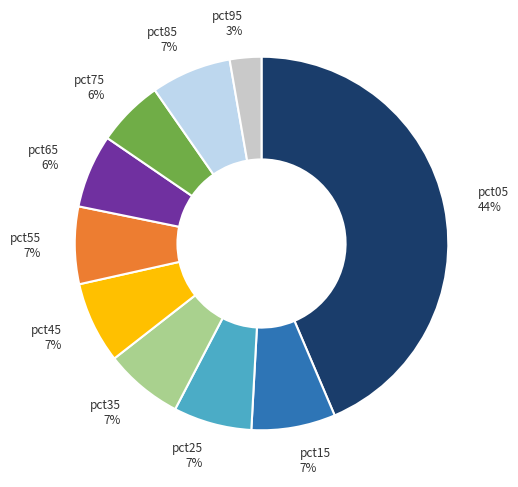

Does pct95 represent more than half of the total?

No